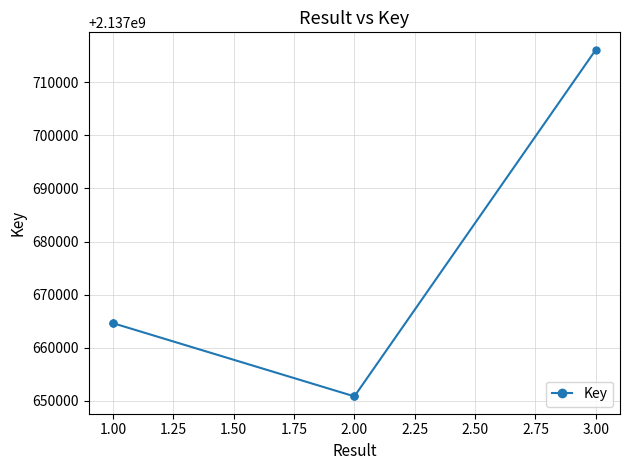

How many data points are above 2137664619?

1